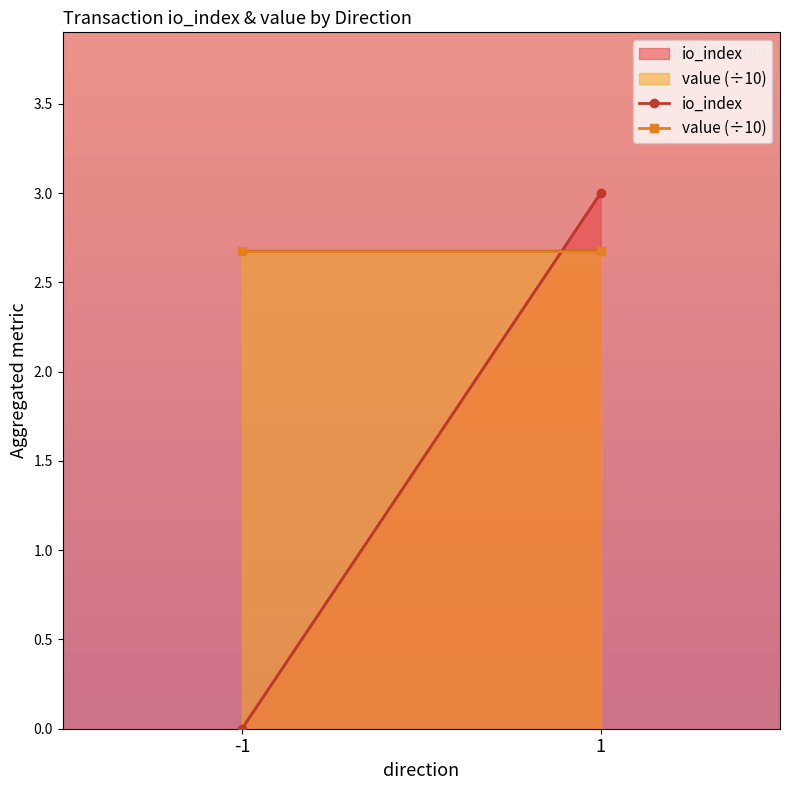

Which series has the widest spread of values?

io_index